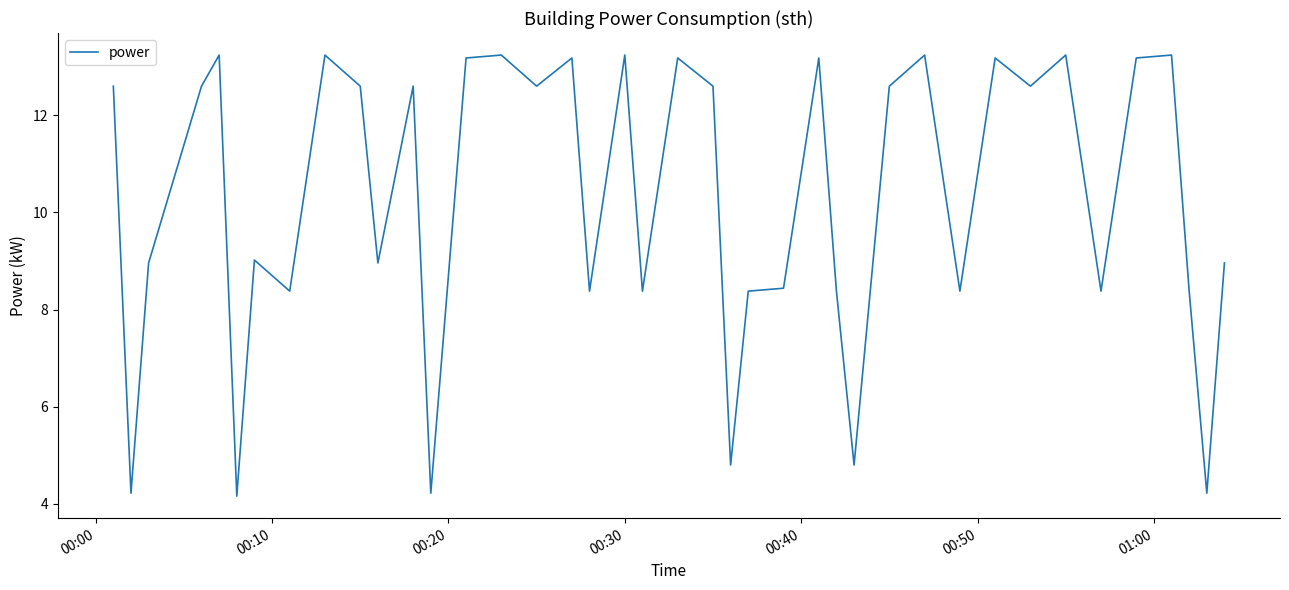

What is the maximum value shown in the chart?

13.2